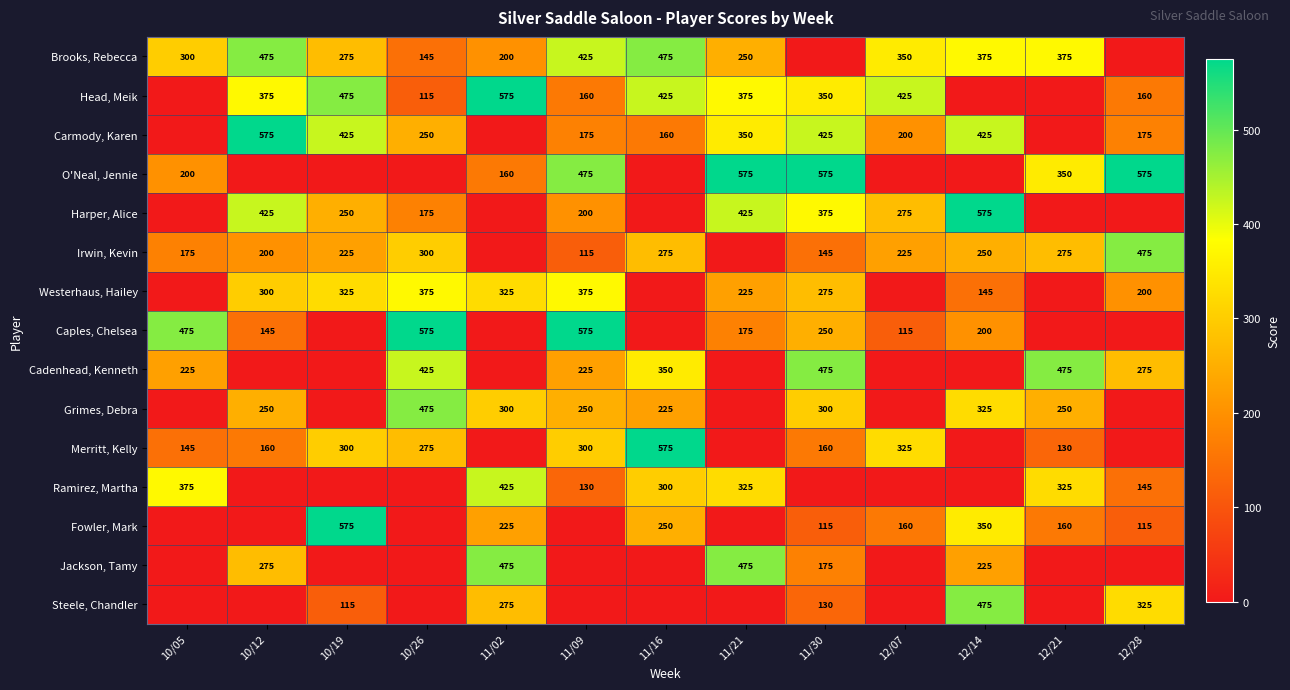

What is the sum of the Brooks, Rebecca values at 12/07 and 11/02?

550